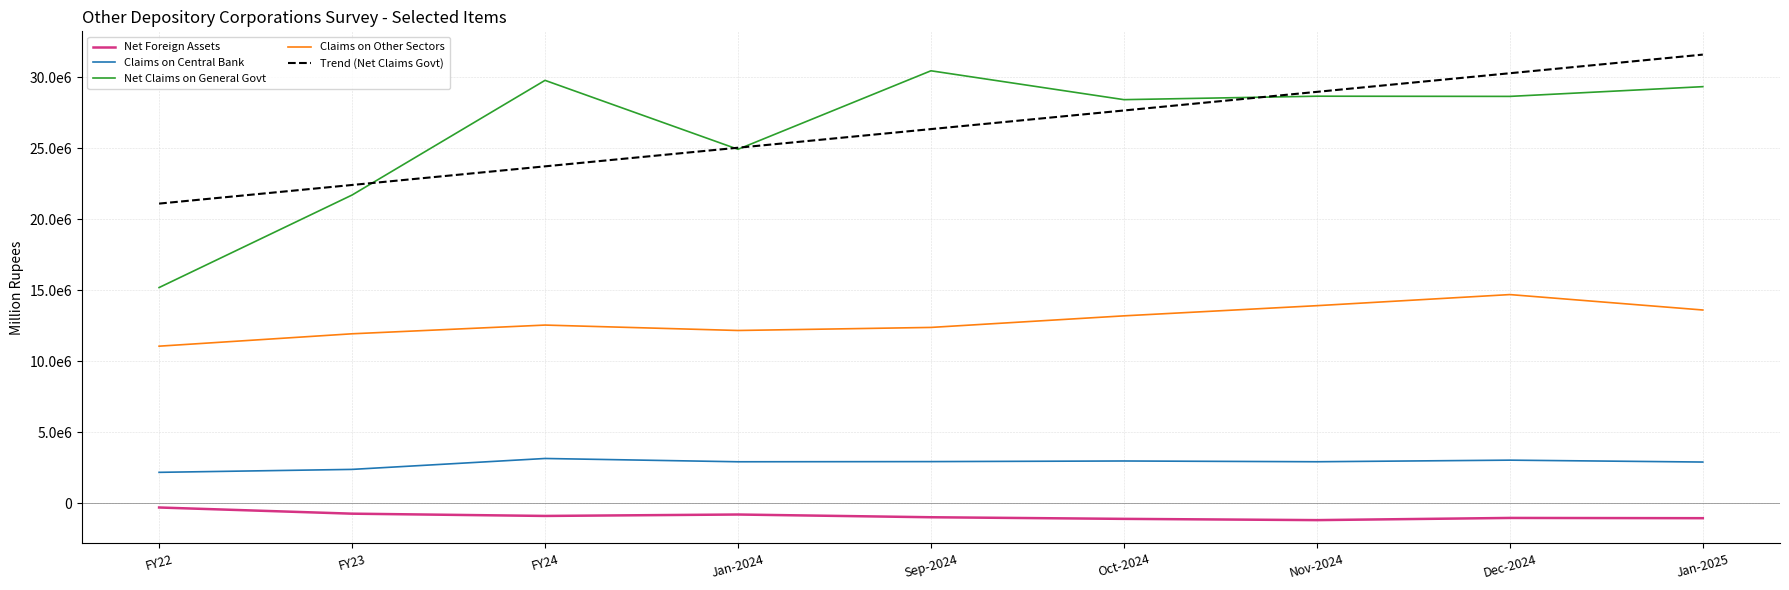

The value of Net Foreign Assets at Sep-2024 is -645276.2. True or false?

False